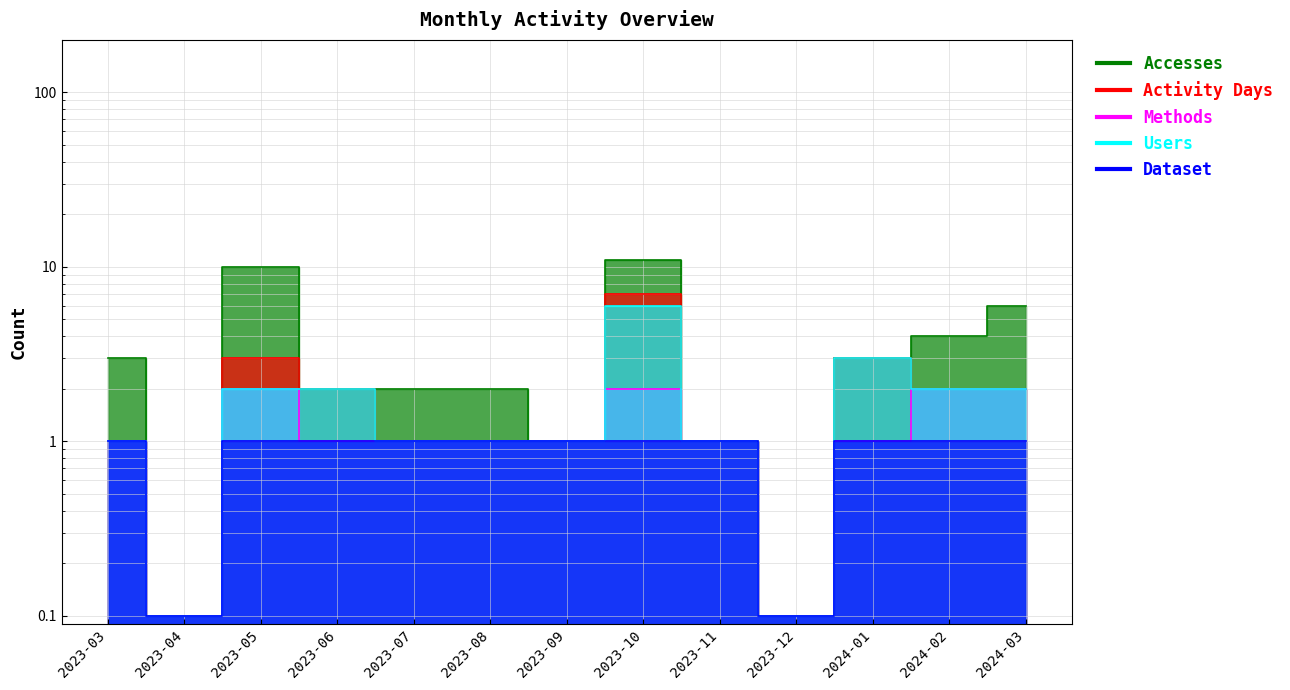

Reading left to right, what are all the values shown in this chart?

Accesses: 3.0	0.1	10.0	2.0	2.0	2.0	1.0	11.0	1.0	0.1	3.0	4.0	6.0
Activity Days: 1.0	0.1	3.0	2.0	1.0	1.0	1.0	7.0	1.0	0.1	3.0	2.0	2.0
Methods: 1.0	0.1	2.0	1.0	1.0	1.0	1.0	2.0	1.0	0.1	1.0	2.0	2.0
Users: 1.0	0.1	2.0	2.0	1.0	1.0	1.0	6.0	1.0	0.1	3.0	2.0	2.0
Dataset: 1.0	0.1	1.0	1.0	1.0	1.0	1.0	1.0	1.0	0.1	1.0	1.0	1.0